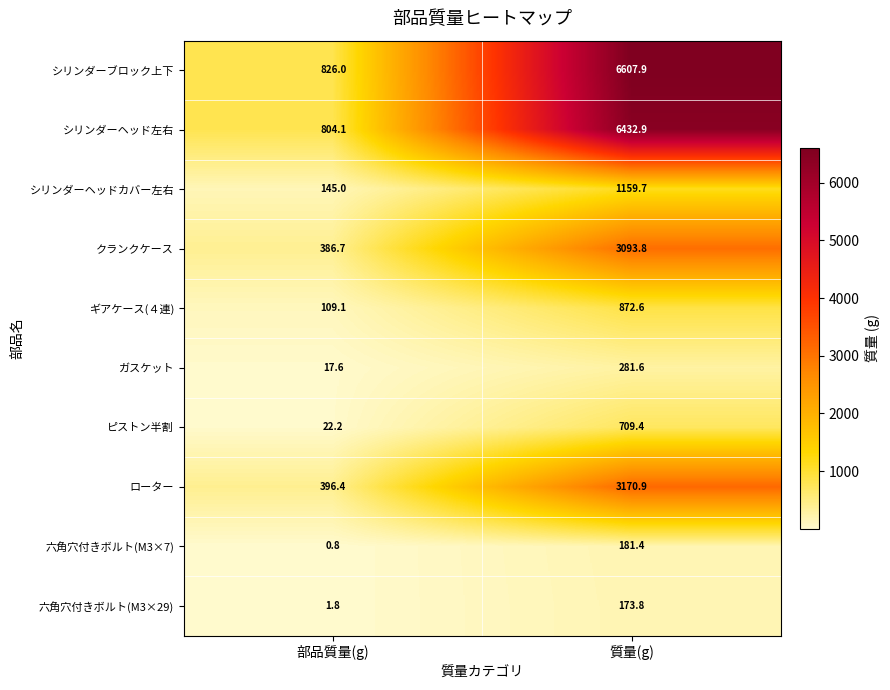

Rank the series at 部品質量(g) from lowest to highest value.

六角穴付きボルト(M3×7), 六角穴付きボルト(M3×29), ガスケット, ピストン半割, ギアケース(４連), シリンダーヘッドカバー左右, クランクケース, ローター, シリンダーヘッド左右, シリンダーブロック上下